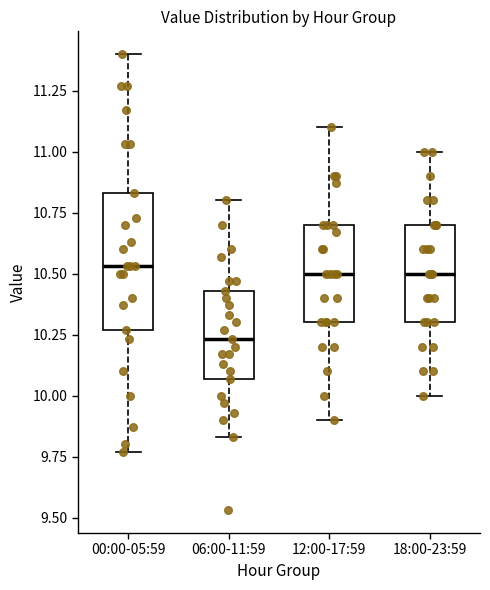

Which box is the tallest, from its lower edge to its upper edge?

00:00-05:59